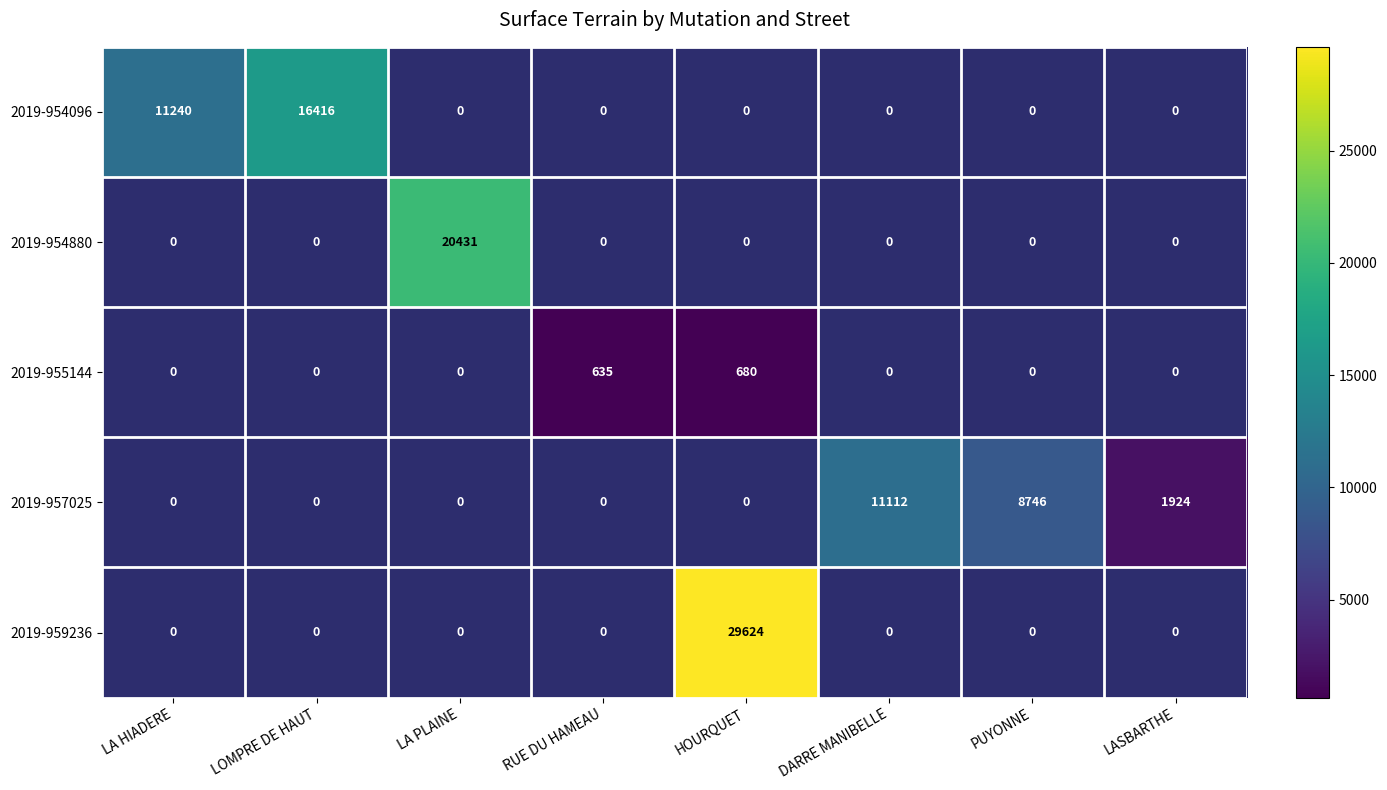

The value of 2019-954096 at LA HIADERE is 11240. True or false?

True